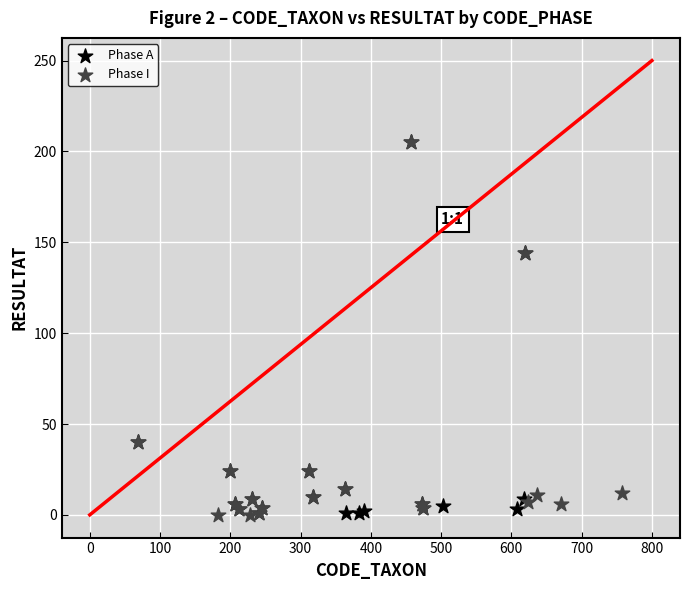

What are all the series names shown in the legend?

Phase A, Phase I